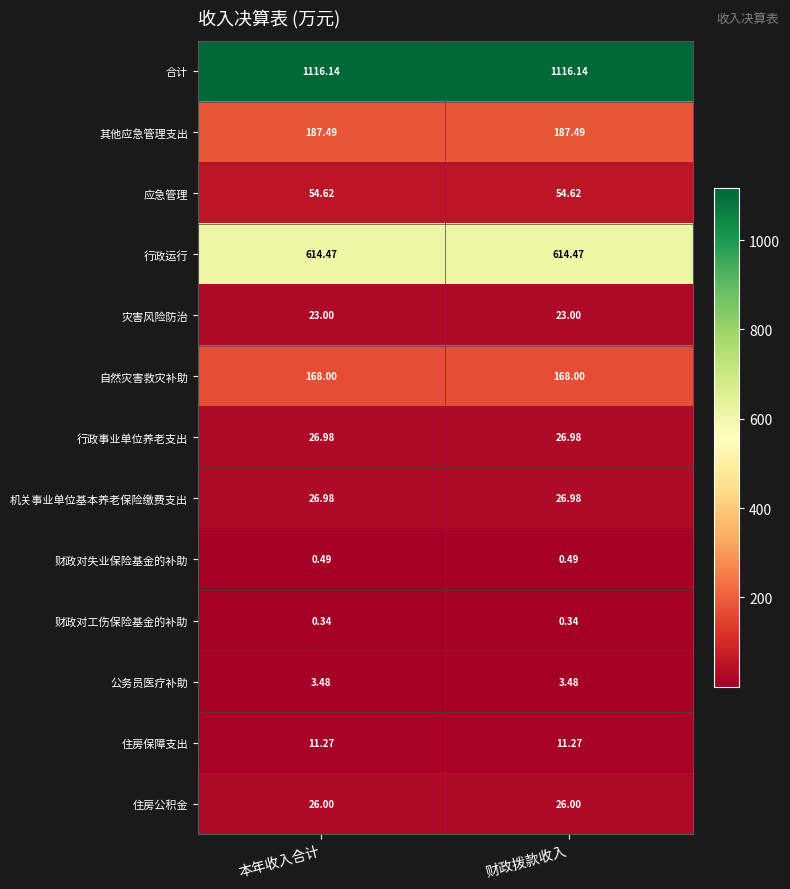

Which series has the largest total across all categories?

合计